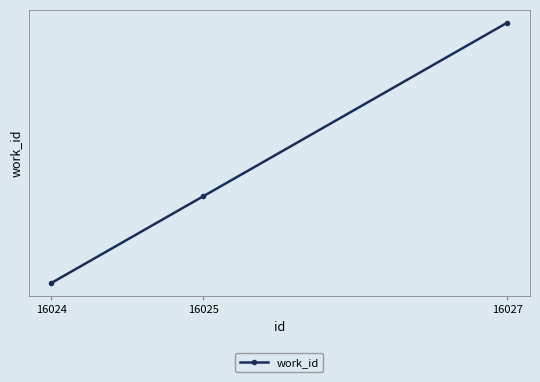

What is the difference between the maximum and minimum values?

3